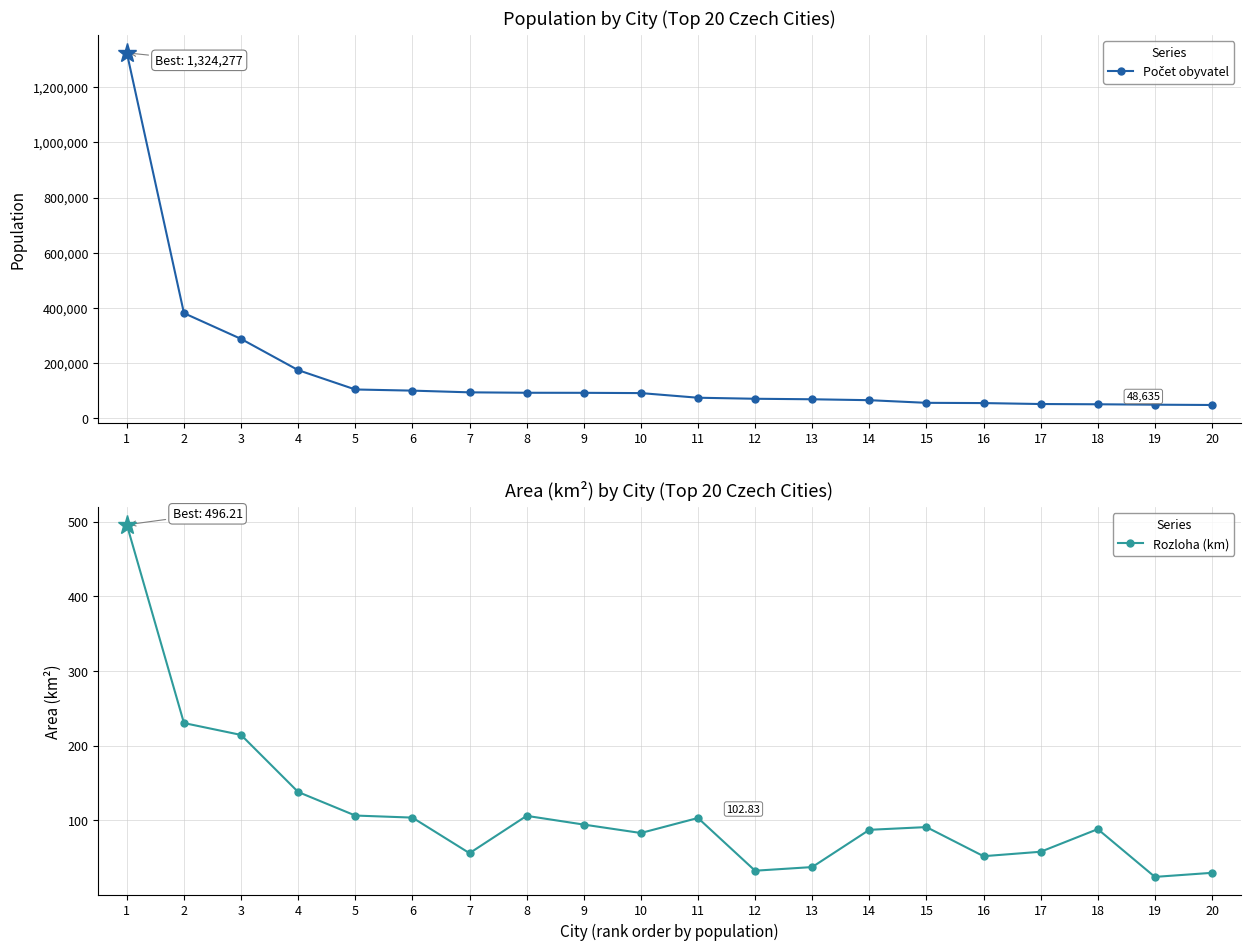

Is the value of Počet obyvatel at 7 greater than the value of Rozloha (km) at 11?

Yes